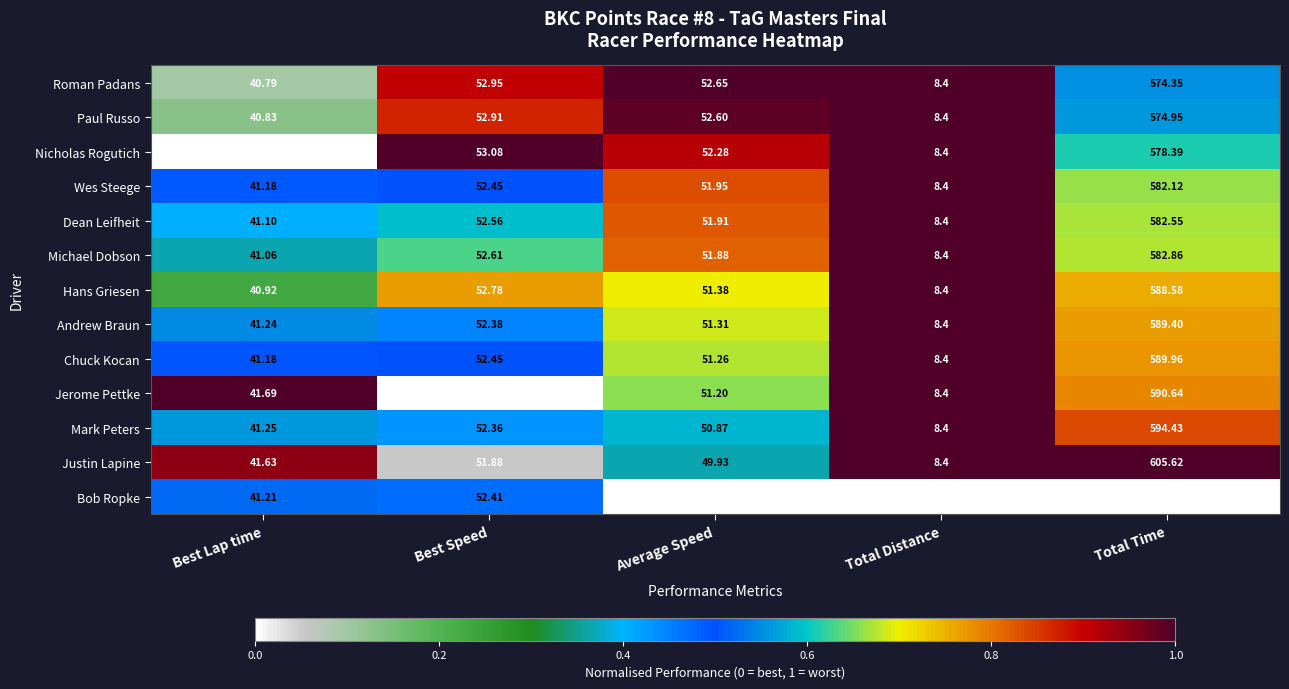

At which category is the sum across all series the highest?

Total Time